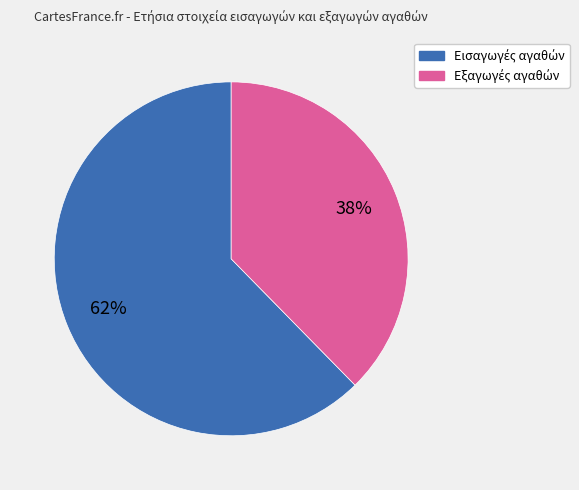

Is there a majority slice in this chart?

Yes